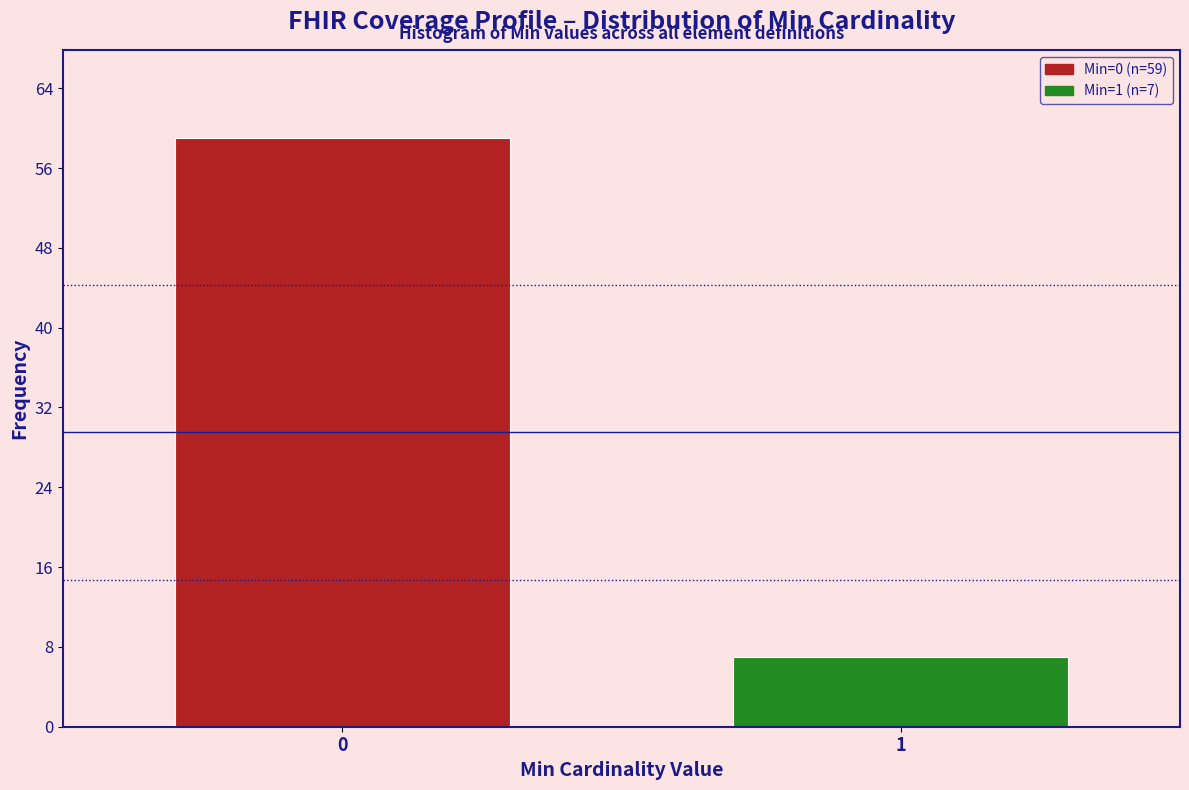

Reading left to right, what are all the values shown in this chart?

0=59	1=7